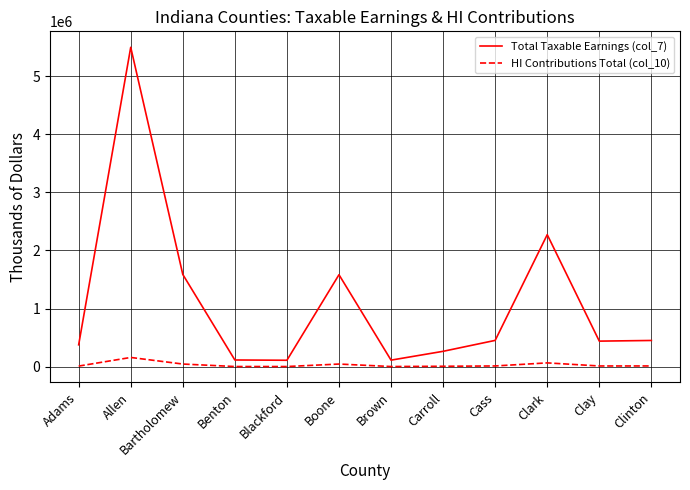

Rank the series by their average value, from highest to lowest.

Total Taxable Earnings (col_7), HI Contributions Total (col_10)